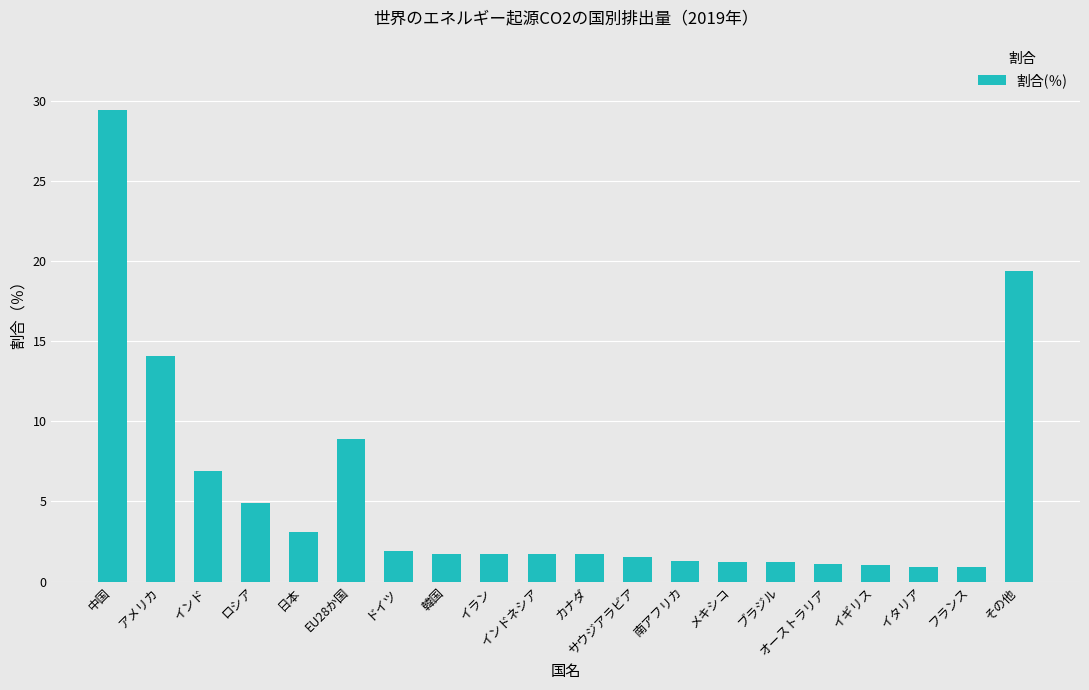

The value at 日本 is 4.9. True or false?

False